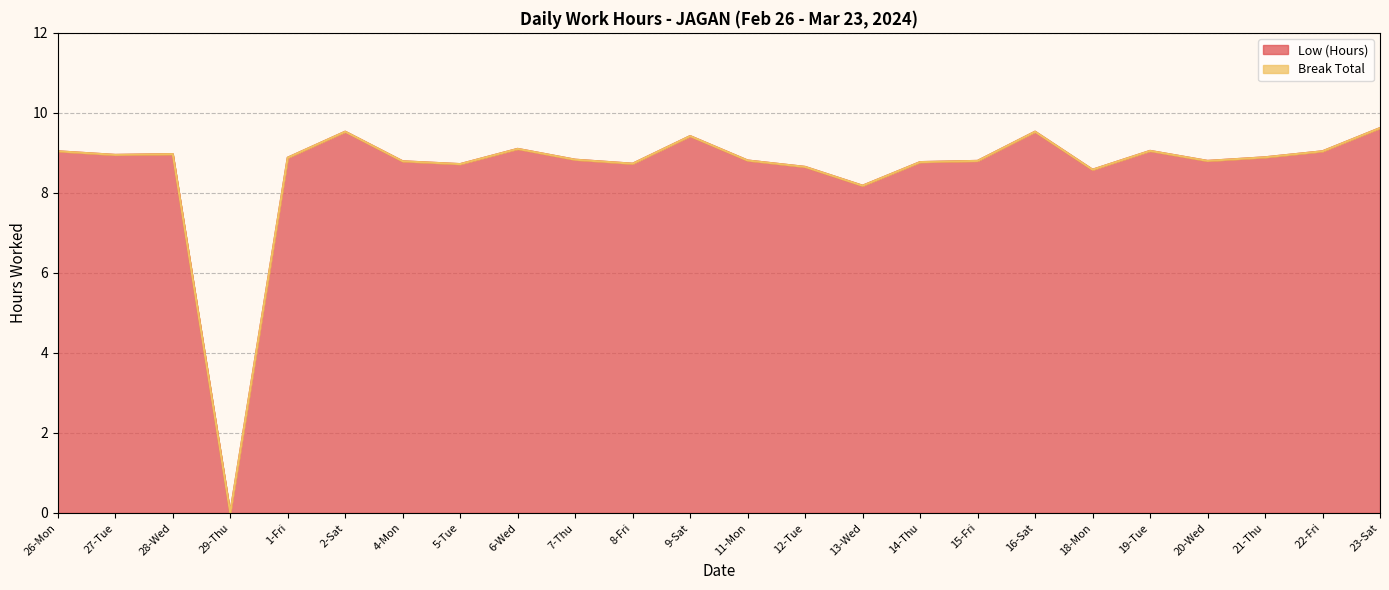

List the labels in order of value, largest first.

23-Sat, 2-Sat, 16-Sat, 9-Sat, 6-Wed, 19-Tue, 26-Mon, 22-Fri, 28-Wed, 27-Tue, 21-Thu, 1-Fri, 7-Thu, 11-Mon, 15-Fri, 20-Wed, 4-Mon, 14-Thu, 8-Fri, 5-Tue, 12-Tue, 18-Mon, 13-Wed, 29-Thu